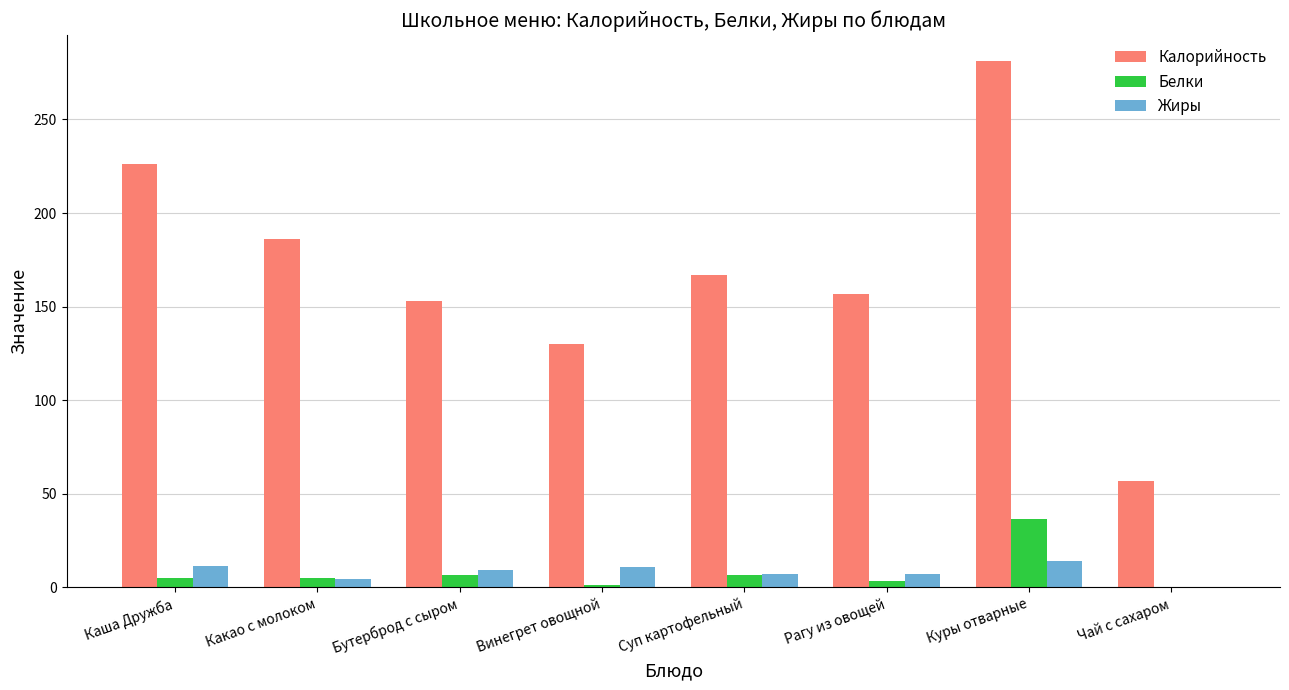

The Калорийность series shows 130.0 at Винегрет овощной. True or false?

True